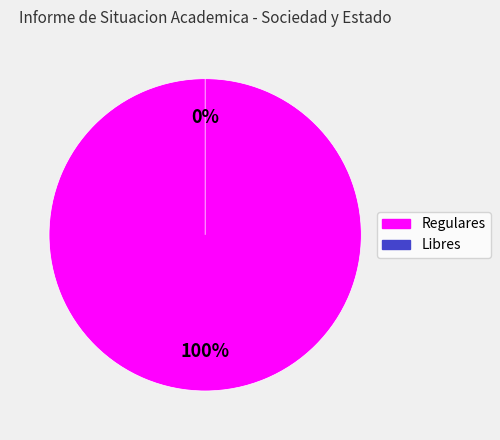

To the nearest percent, what is the combined percentage of Regulares and Libres?

100%